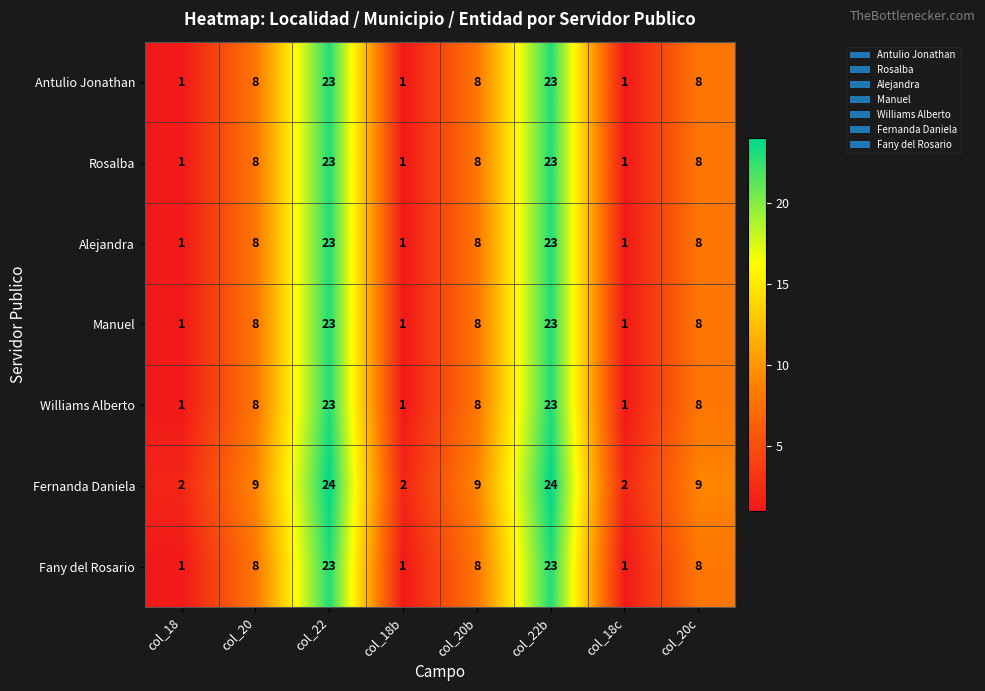

What is the total value across all series at col_18c?

8